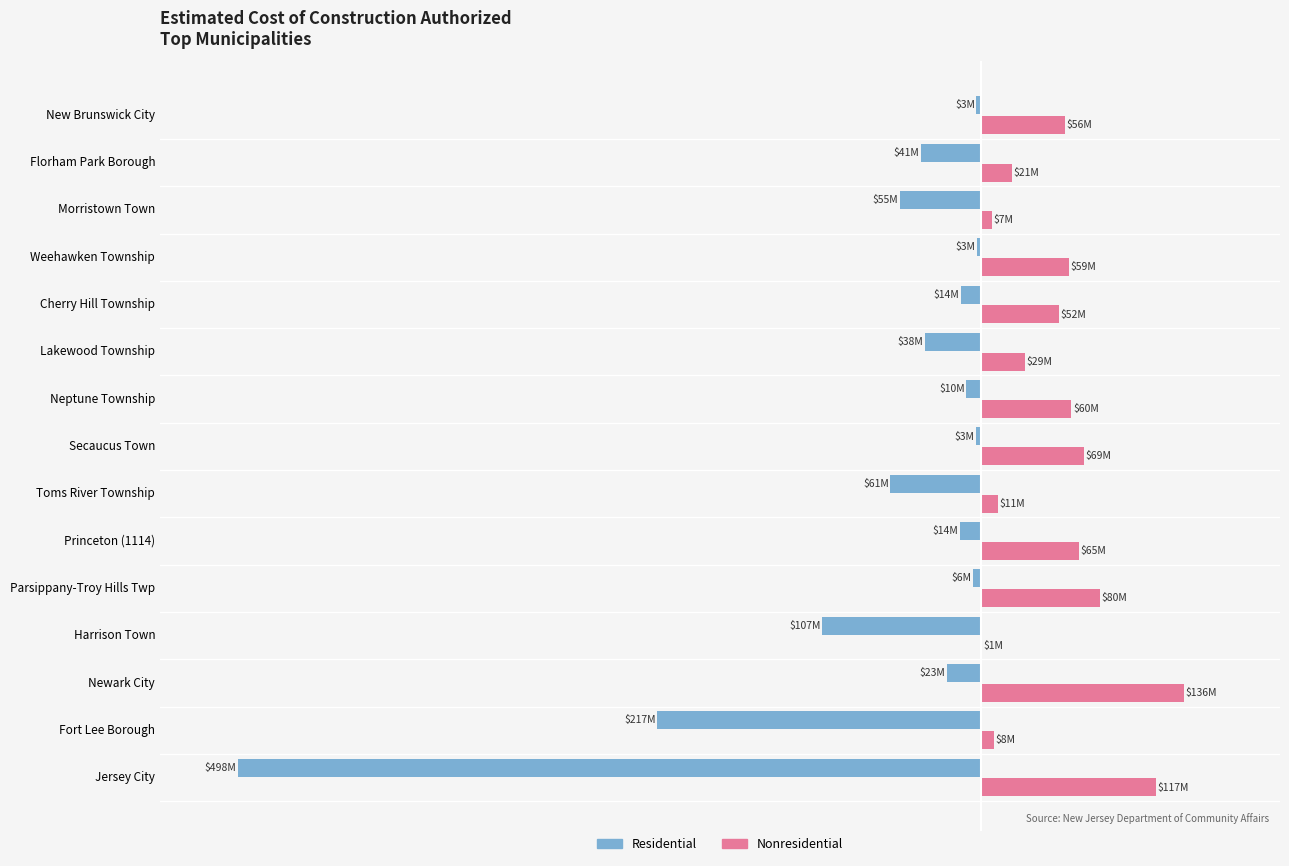

The value of Nonresidential at Princeton (1114) is 108.1. True or false?

False